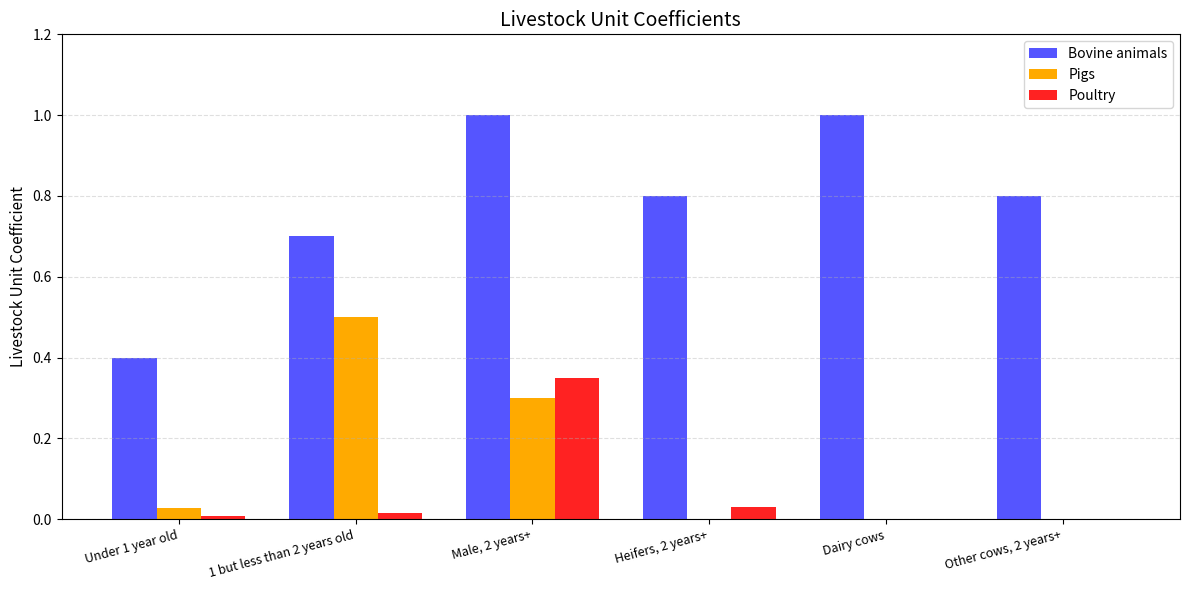

Are the bars grouped side by side (vs. stacked)?

Yes